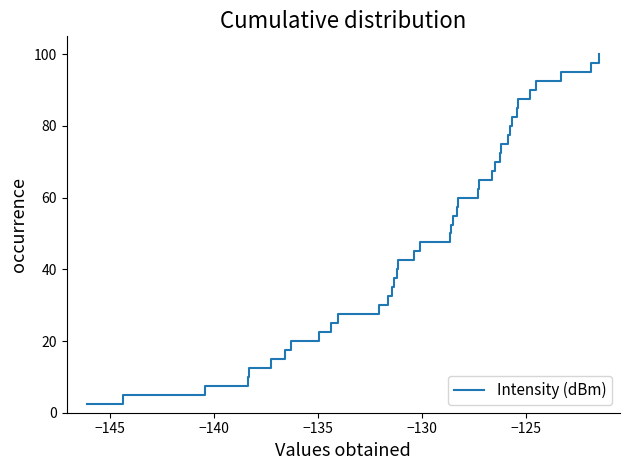

What is the maximum value shown in the chart?

100.0